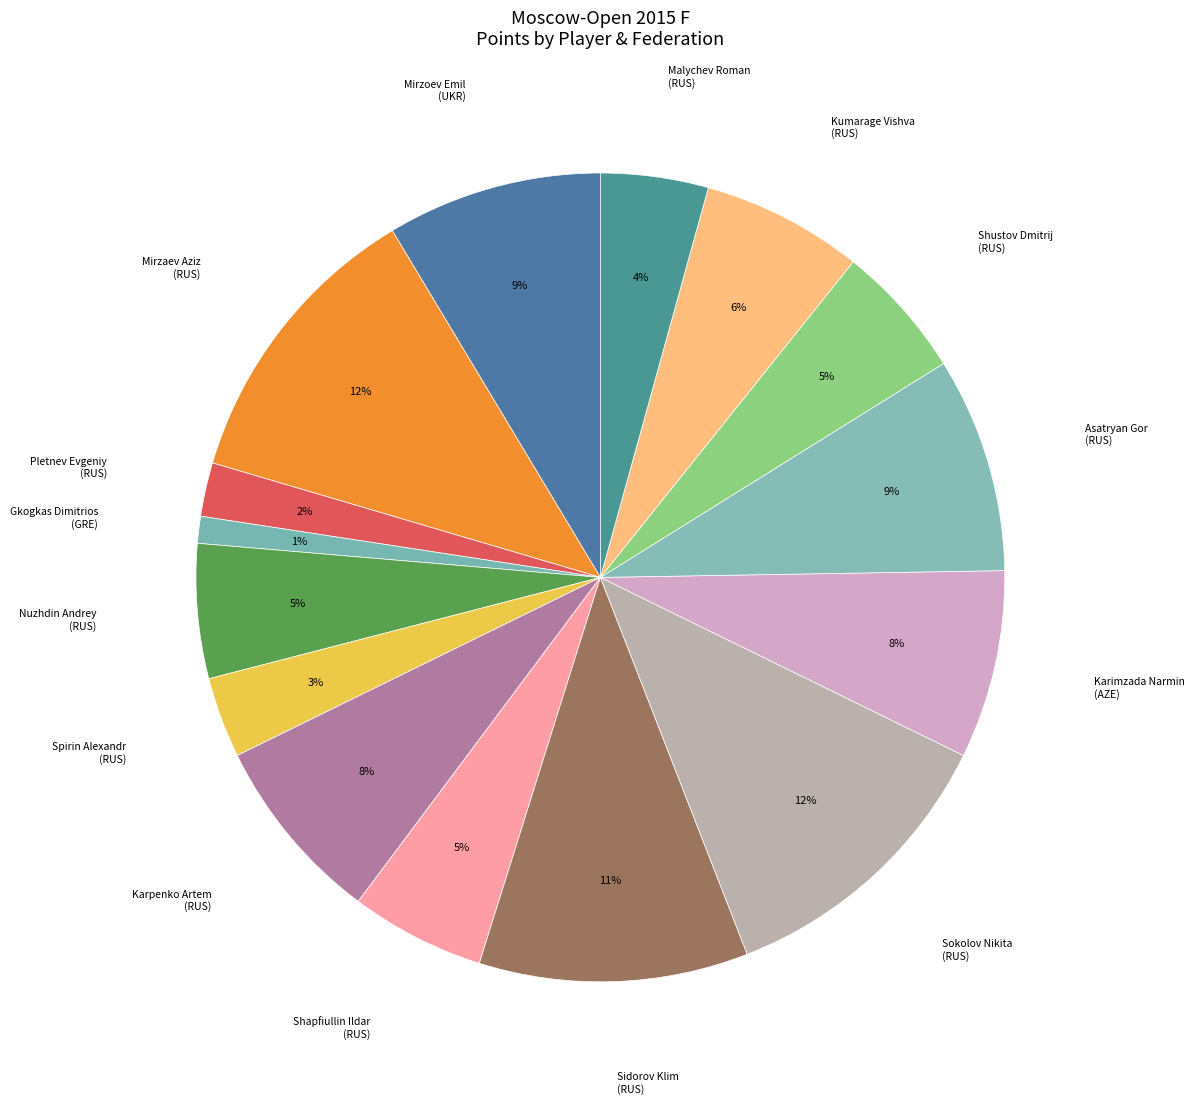

What percentage is the Pletnev Evgeniy (RUS) slice, to the nearest percent?

2%